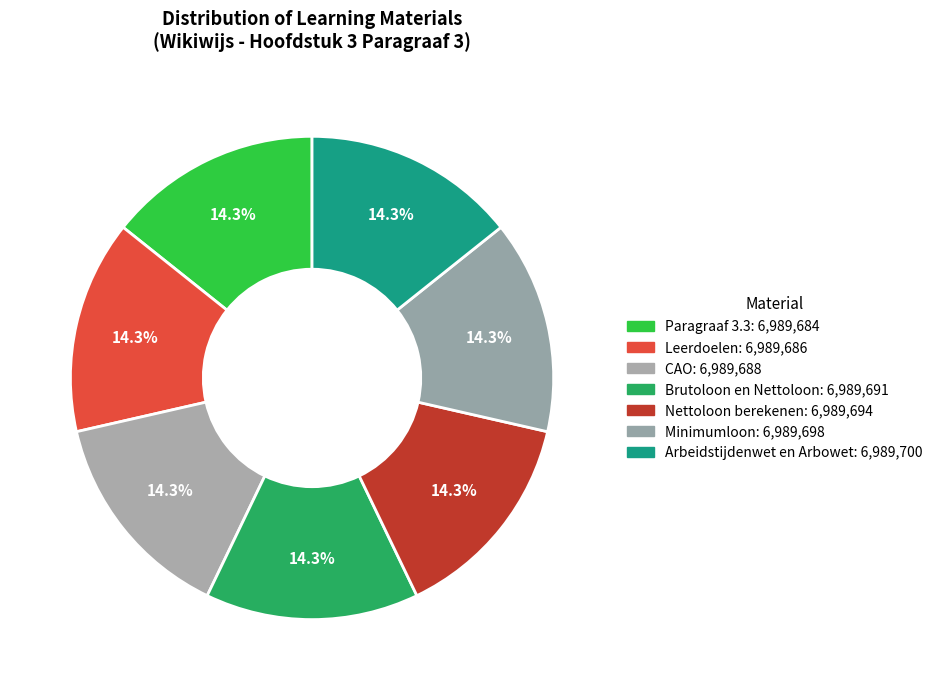

How many segments does this pie chart have?

7